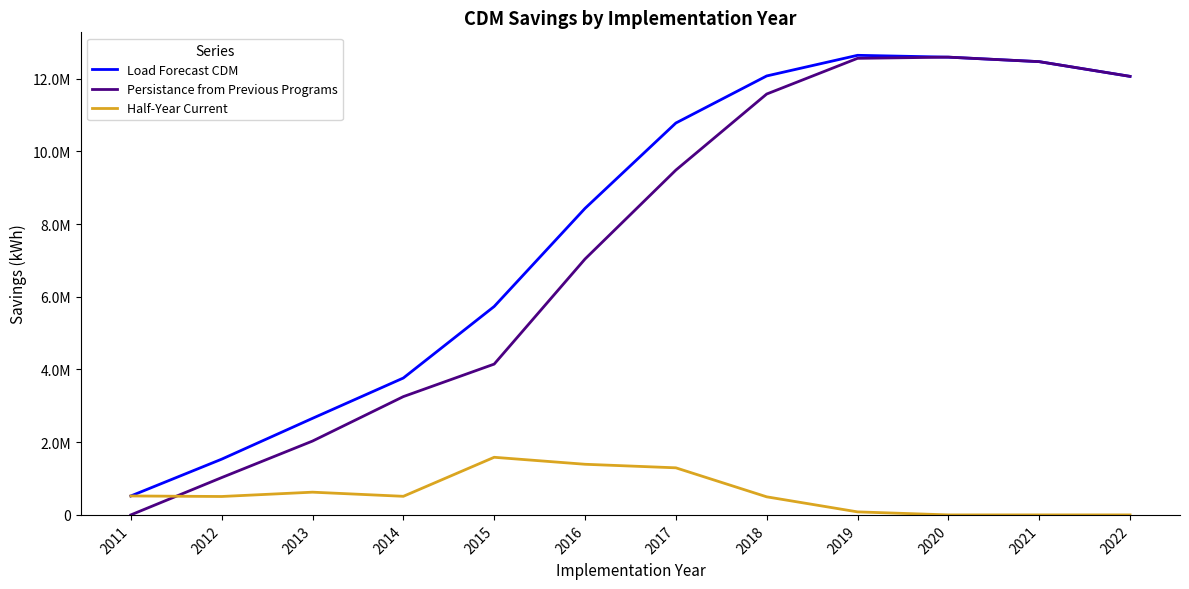

How many interior local peaks does the Persistance from Previous Programs series have?

1